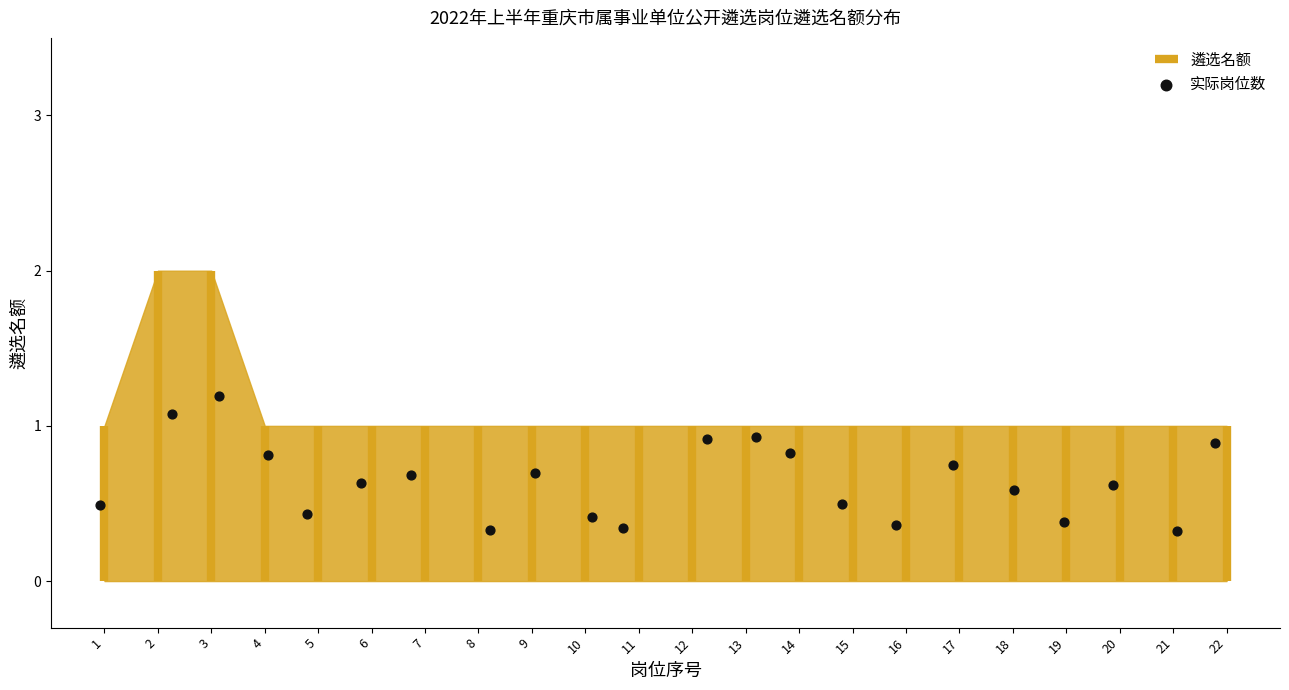

What is the range of X values (max minus min)?

20.9